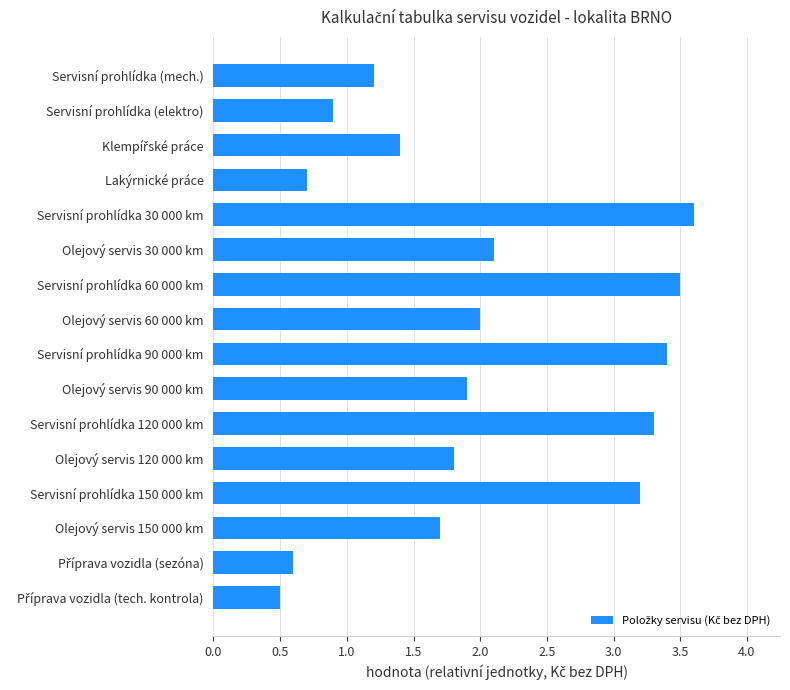

Between Servisní prohlídka (mech.) and Olejový servis 150 000 km, which is larger?

Olejový servis 150 000 km